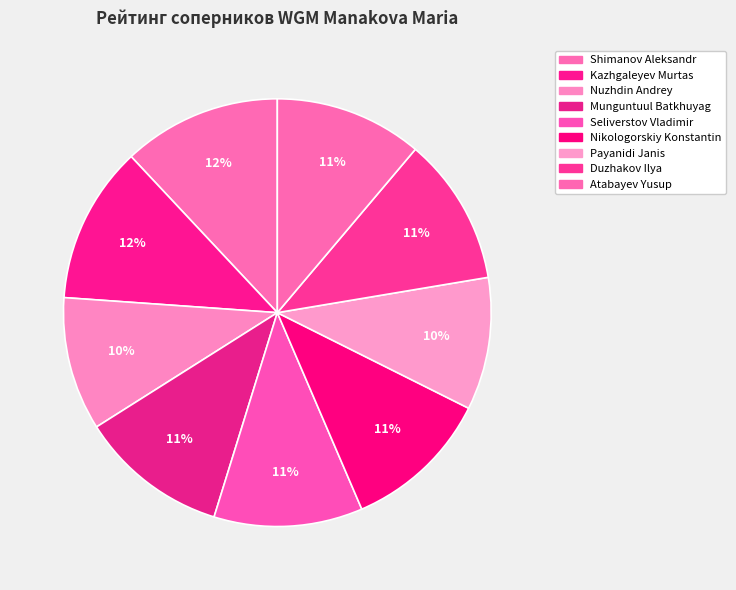

The Nikologorskiy Konstantin slice represents 11% of the pie. True or false?

True